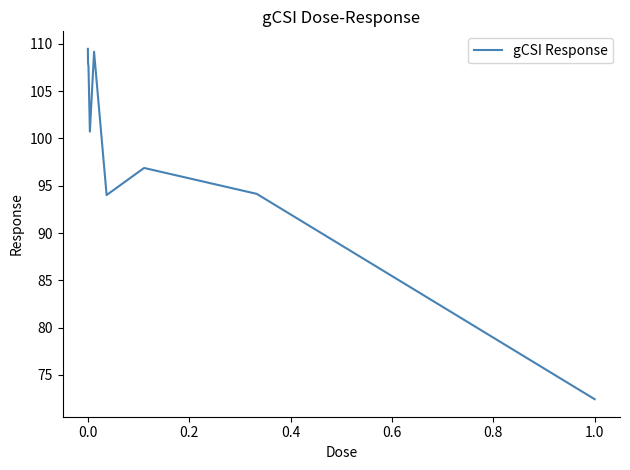

What is the maximum value shown in the chart?

109.5